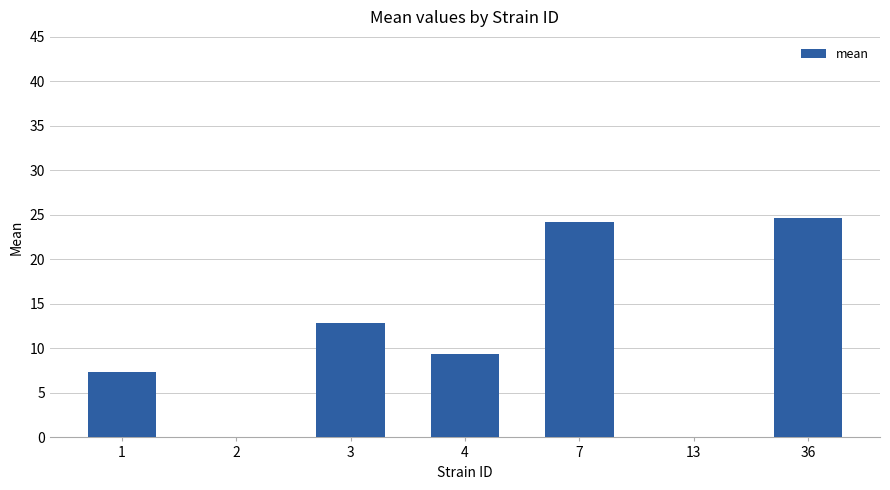

Are the bars grouped side by side (vs. stacked)?

No